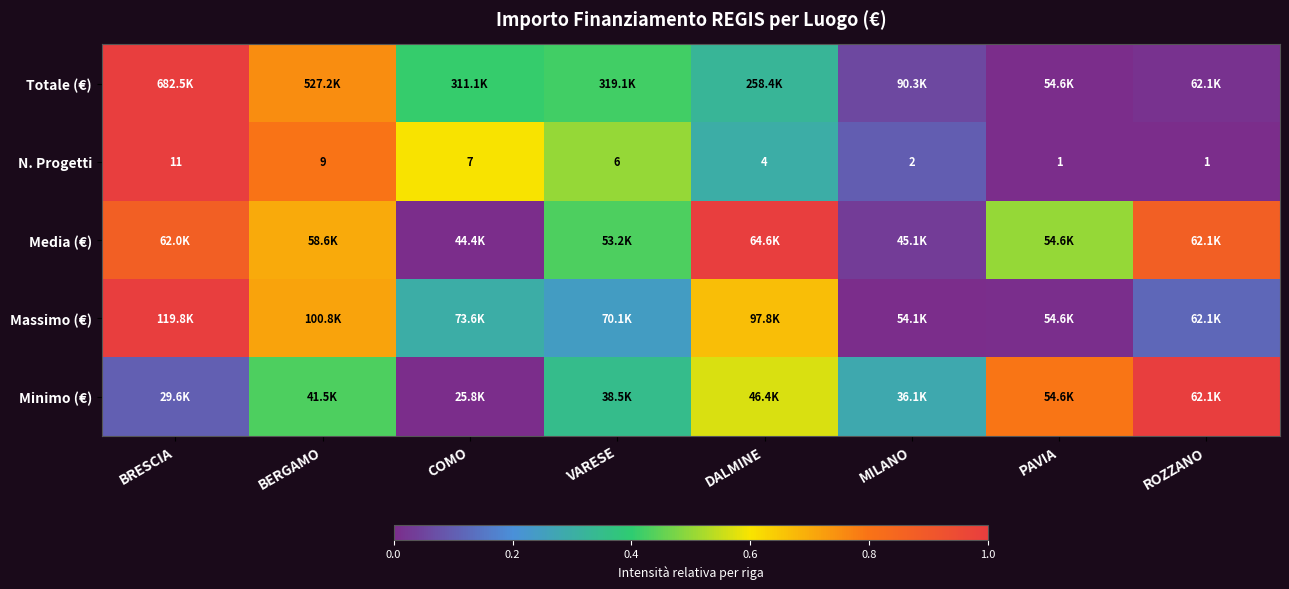

Where does the N. Progetti series first go above 6?

BRESCIA